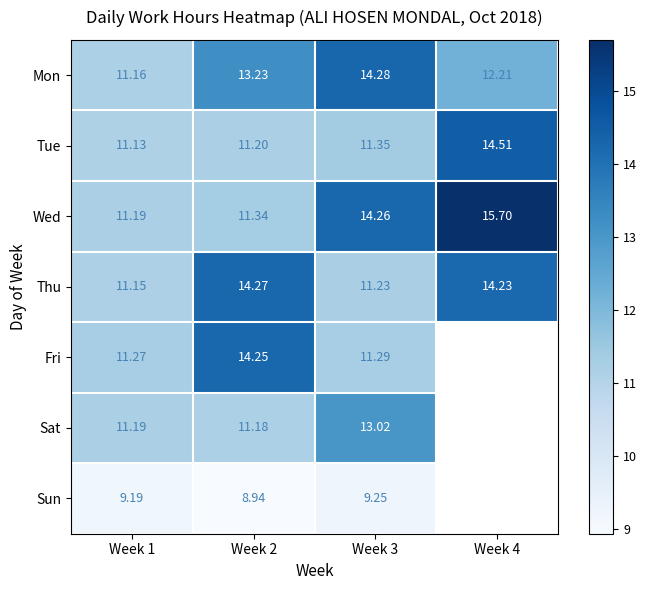

What is the average value of the Mon series?

12.7